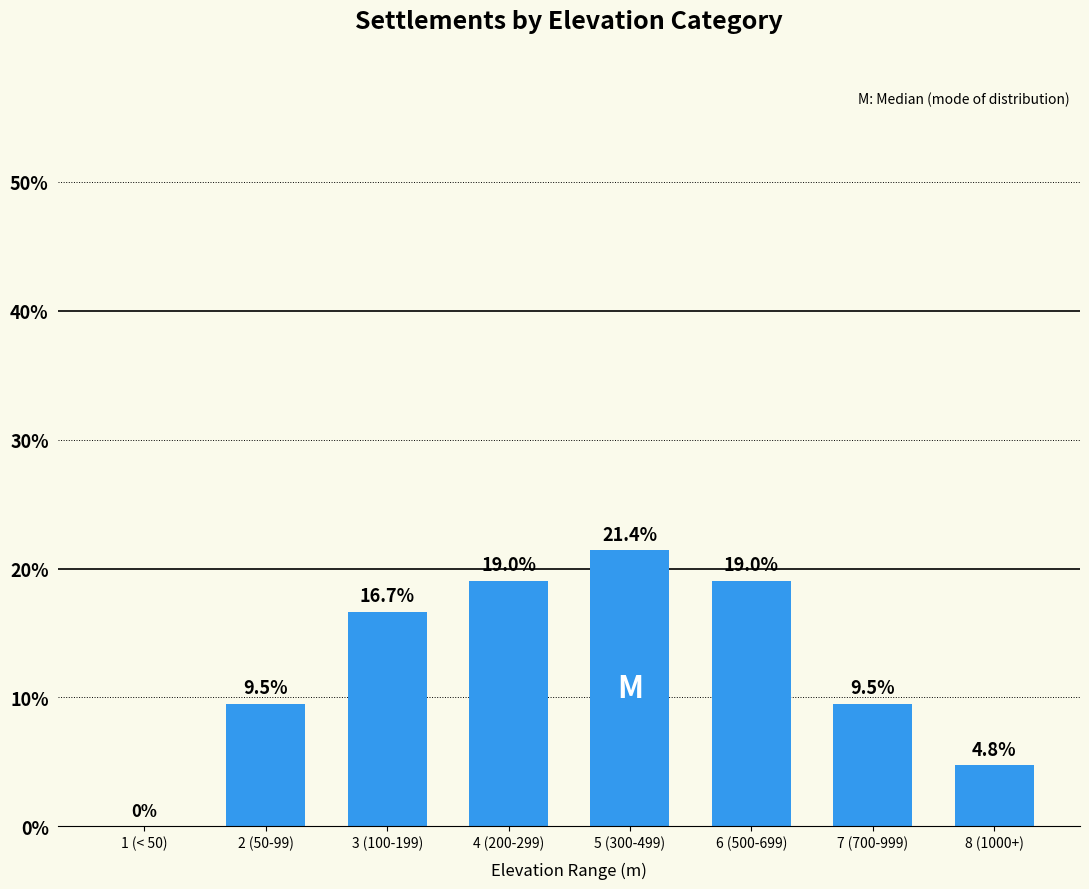

How many categories are shown in the chart?

8